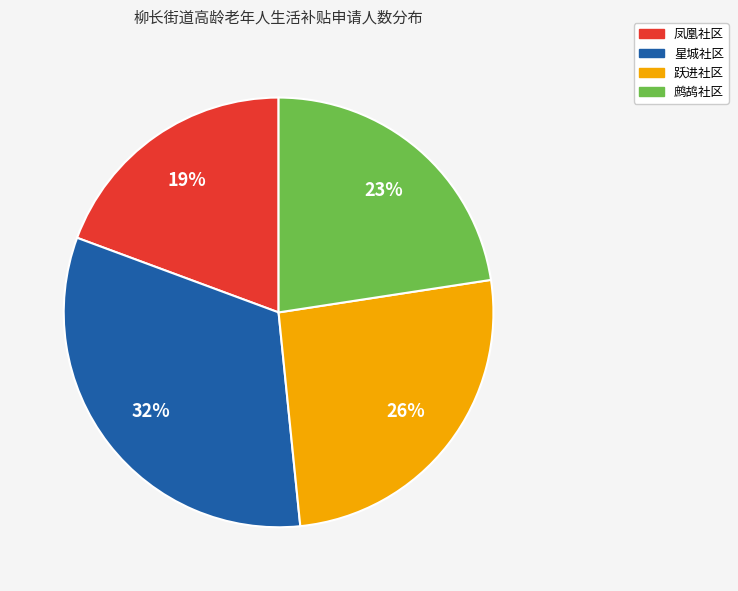

Rank the categories by value from lowest to highest.

凤凰社区, 鹧鸪社区, 跃进社区, 星城社区